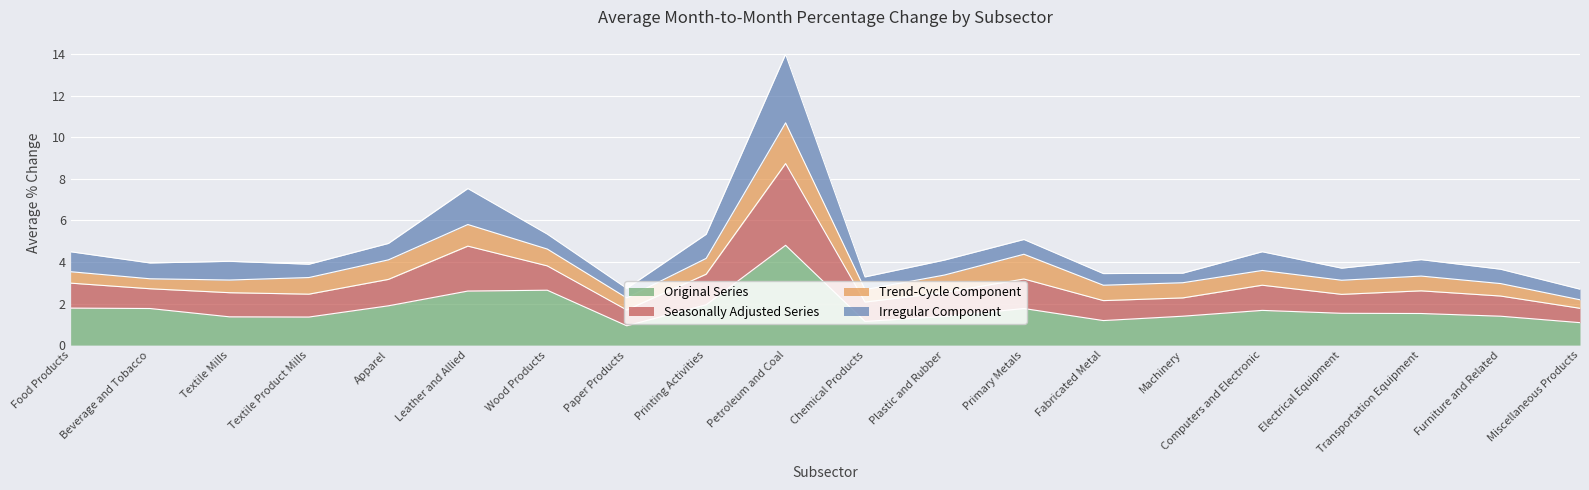

How many lines are shown in the chart?

4